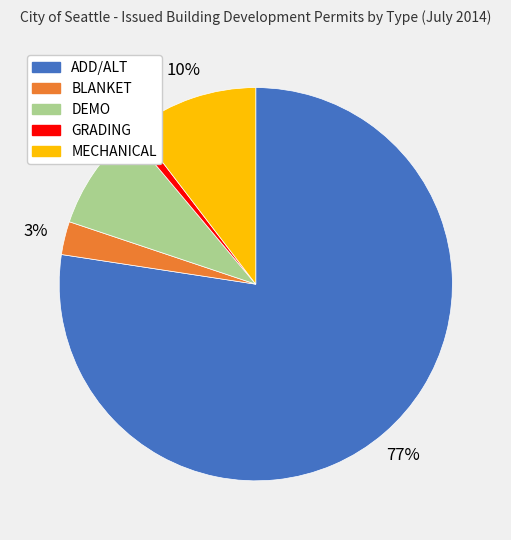

To the nearest percent, what percentage of the pie is BLANKET?

3%